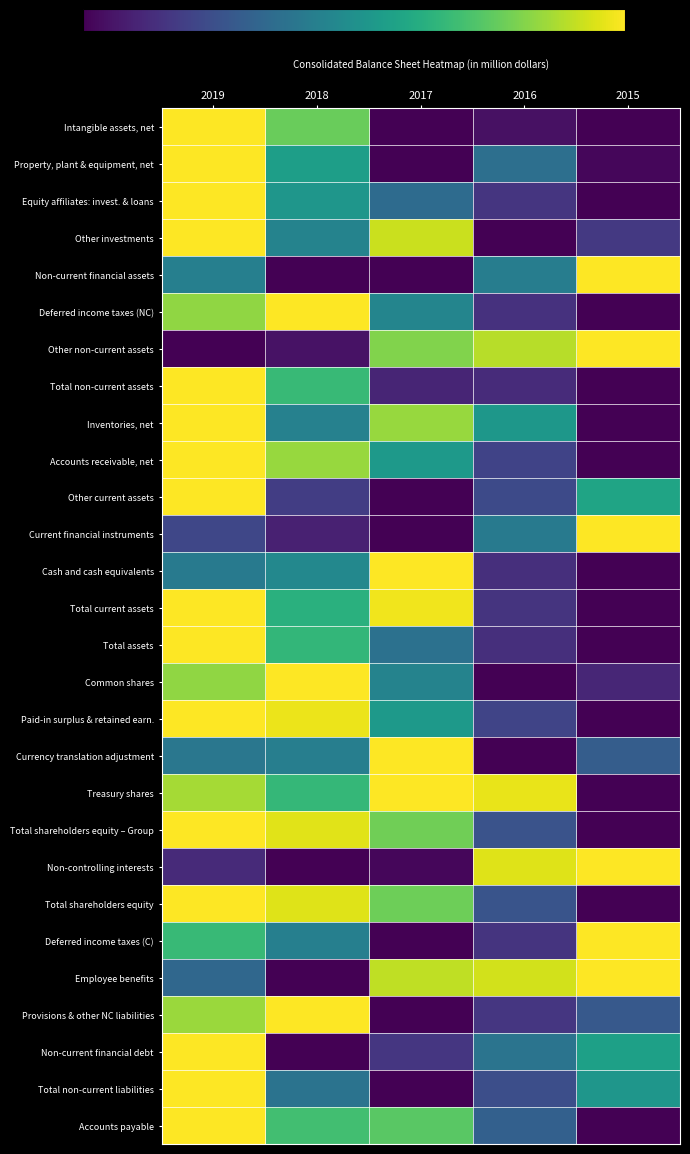

What is the greatest value displayed?

1.0